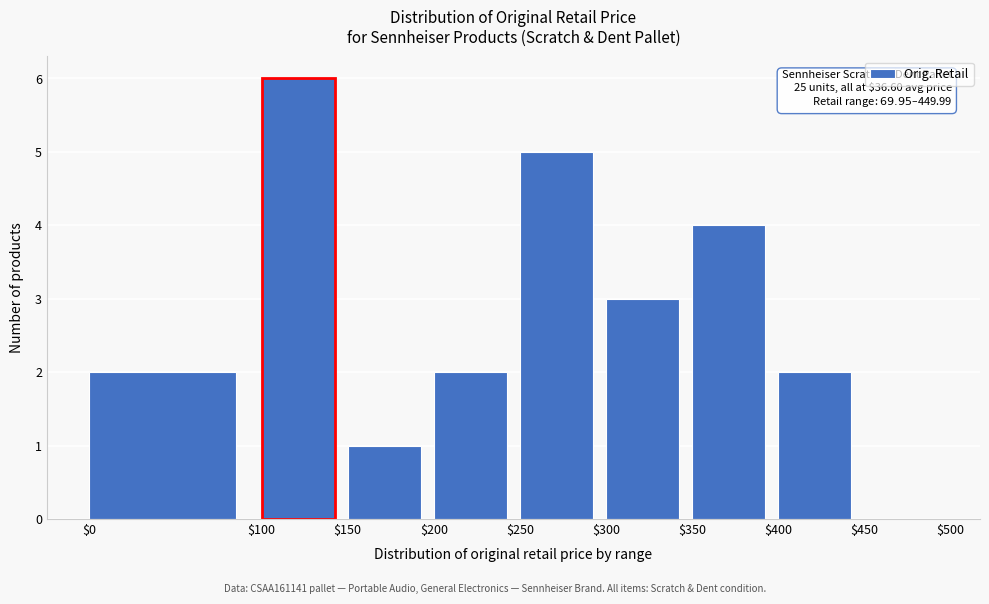

Over which range of the x-axis is the bar tallest?

$100 to $150